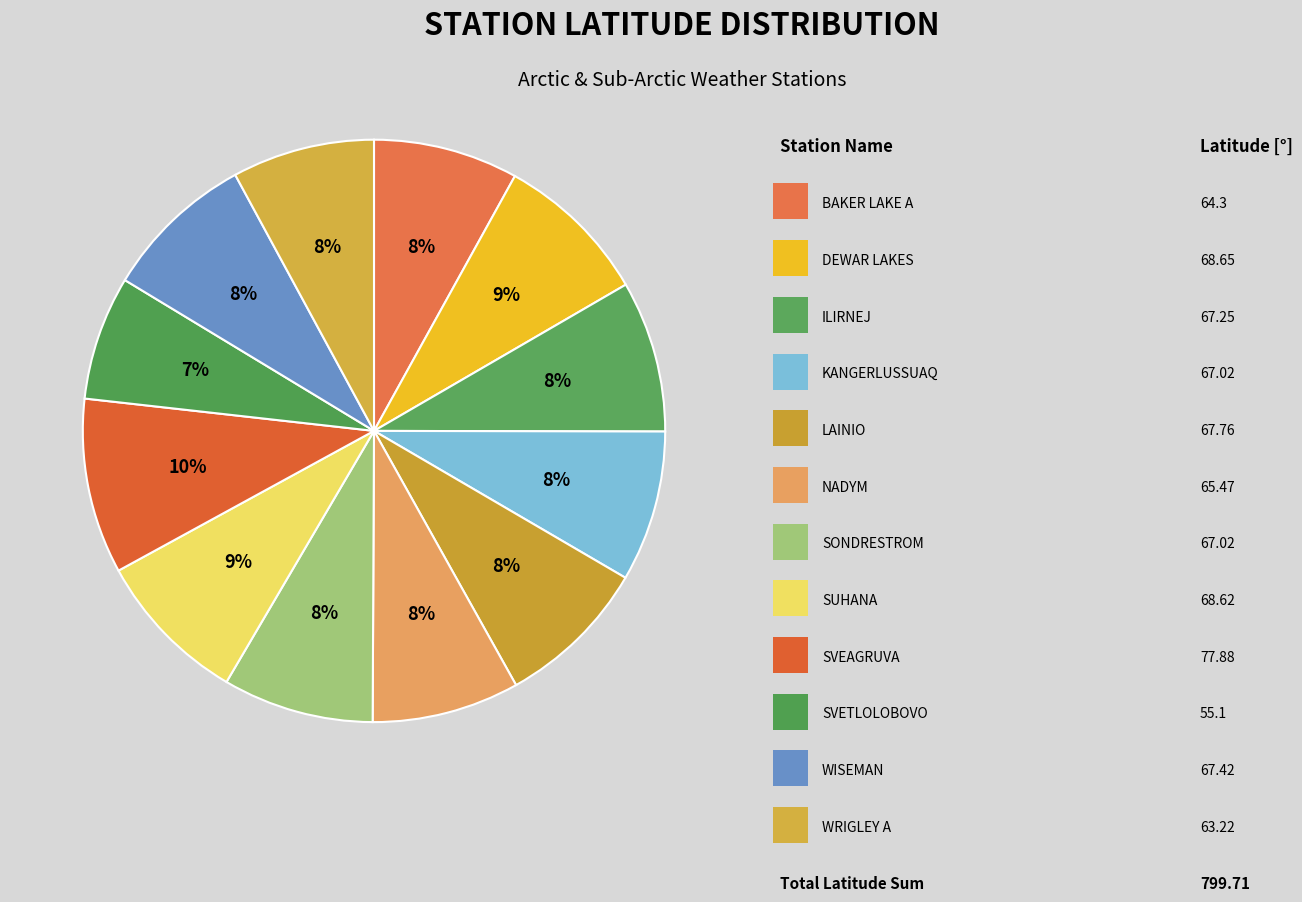

How many slices are in this pie chart?

12